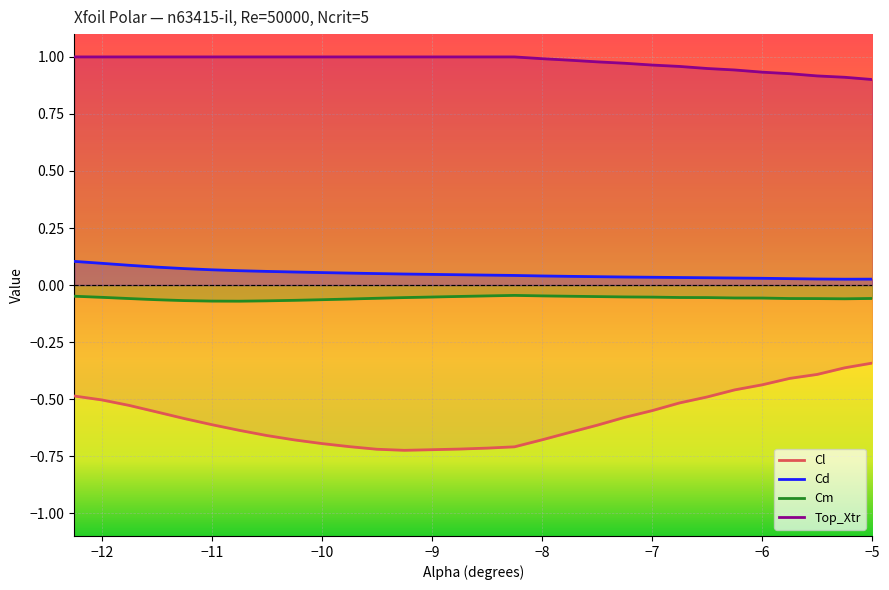

List the series in order of their peak value, lowest first.

Cl, Cm, Cd, Top_Xtr